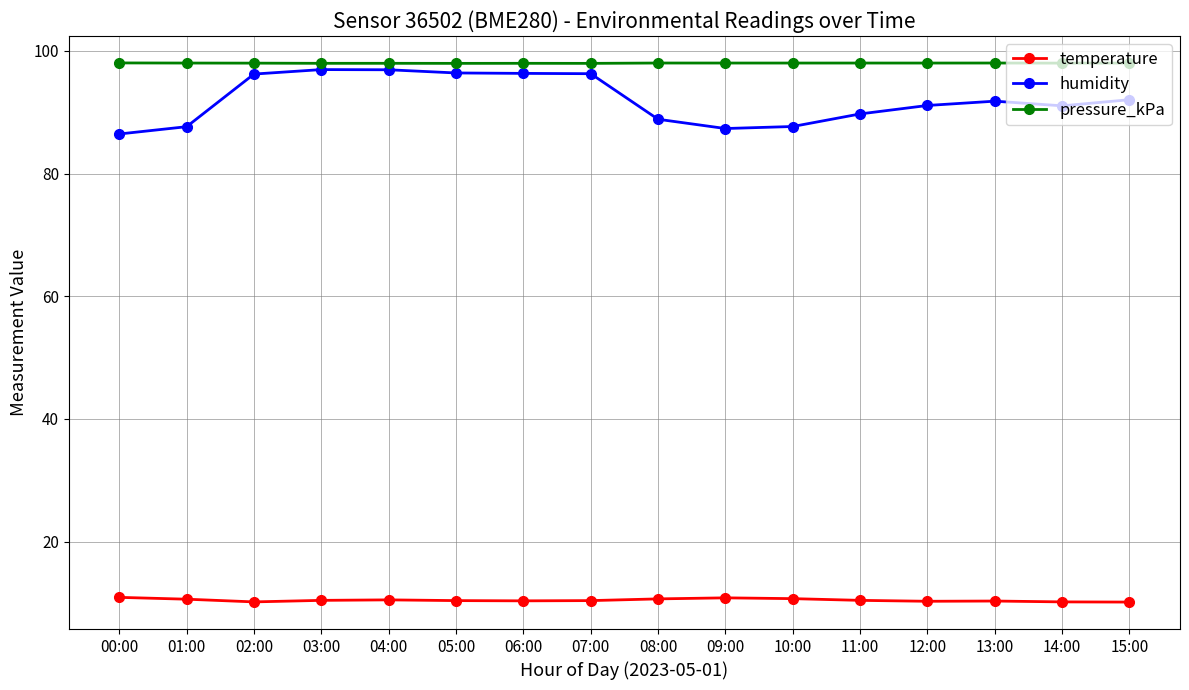

What is the label of the 14th point from the left?

13:00